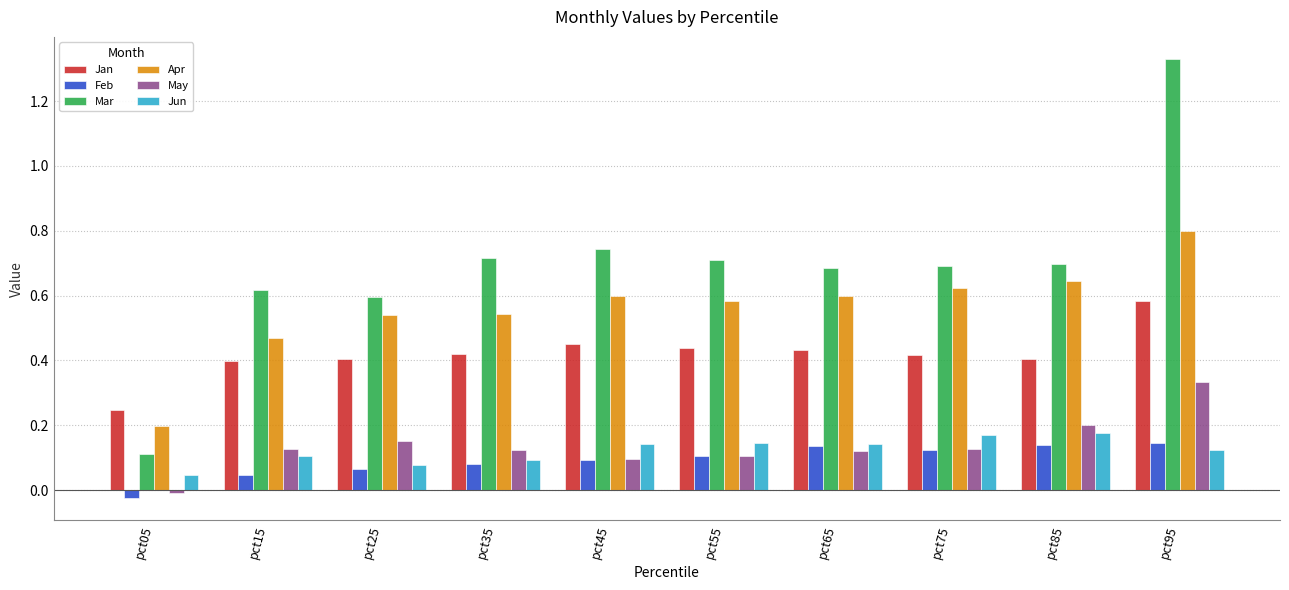

Is it true that Apr equals 0.8 at pct95?

True